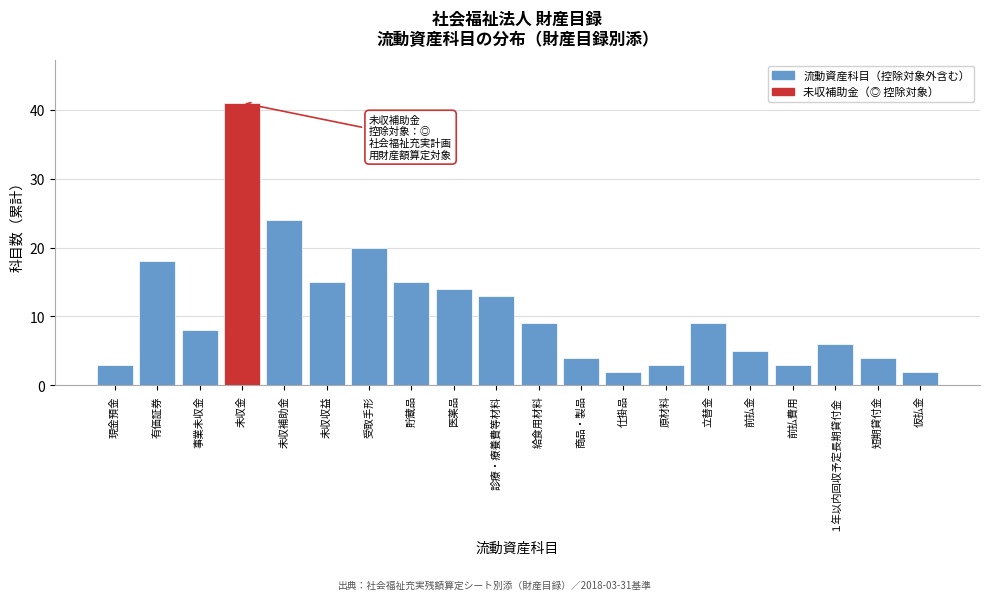

Reading right to left, extract all data points from this chart.

仮払金=2	短期貸付金=4	１年以内回収予定長期貸付金=6	前払費用=3	前払金=5	立替金=9	原材料=3	仕掛品=2	商品・製品=4	給食用材料=9	診療・療養費等材料=13	医薬品=14	貯蔵品=15	受取手形=20	未収収益=15	未収補助金=24	未収金=41	事業未収金=8	有価証券=18	現金預金=3